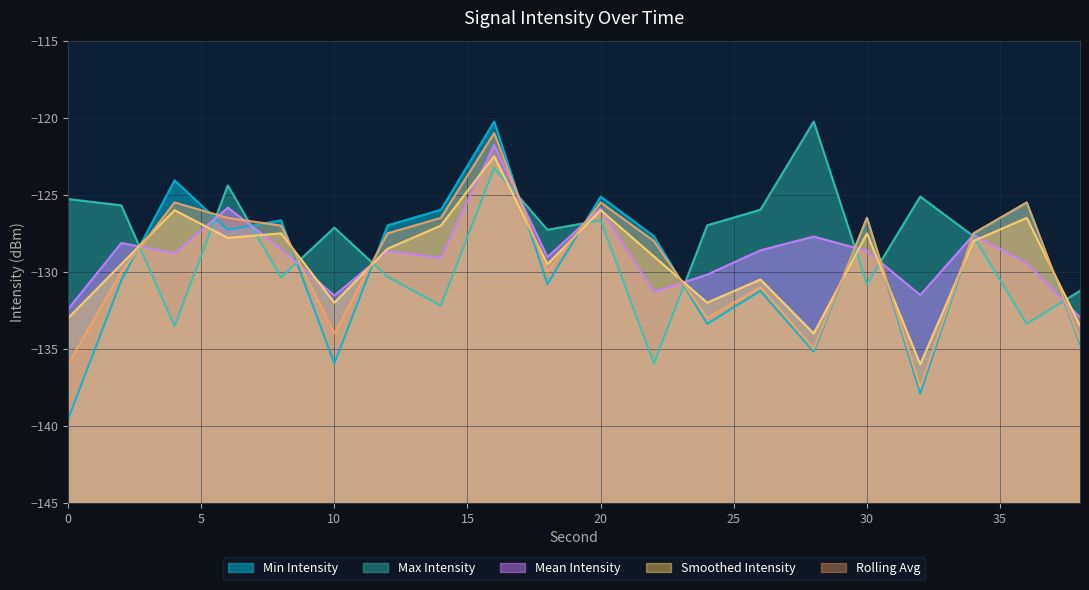

How many interior local valleys does the Mean Intensity series have?

6